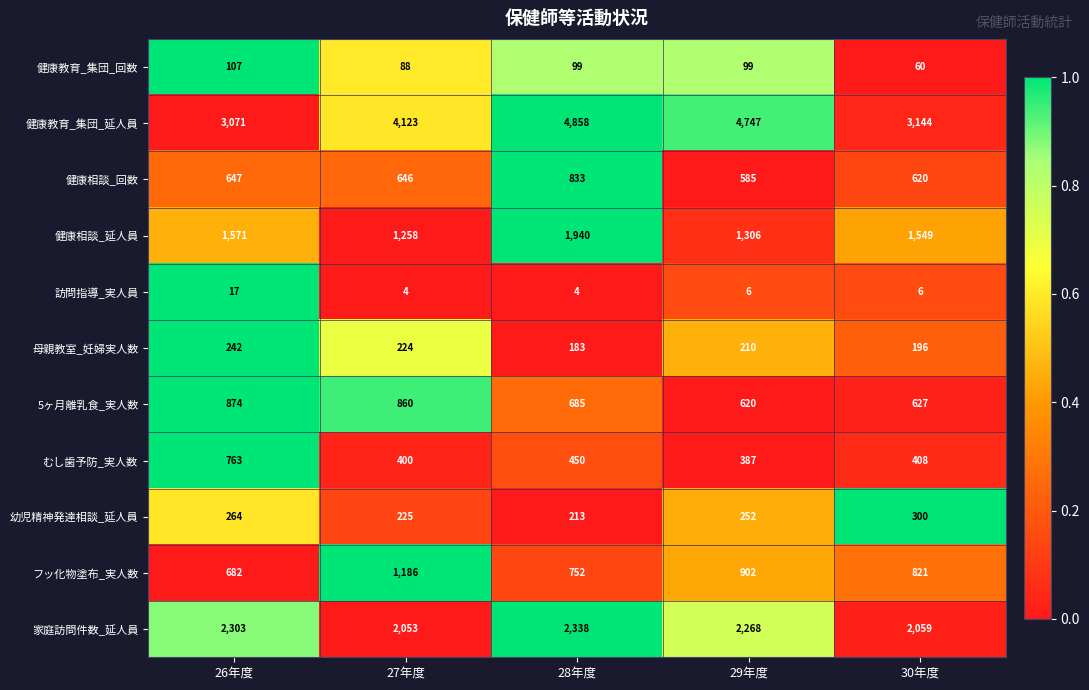

How many values in the フッ化物塗布_実人数 series are below 821?

2